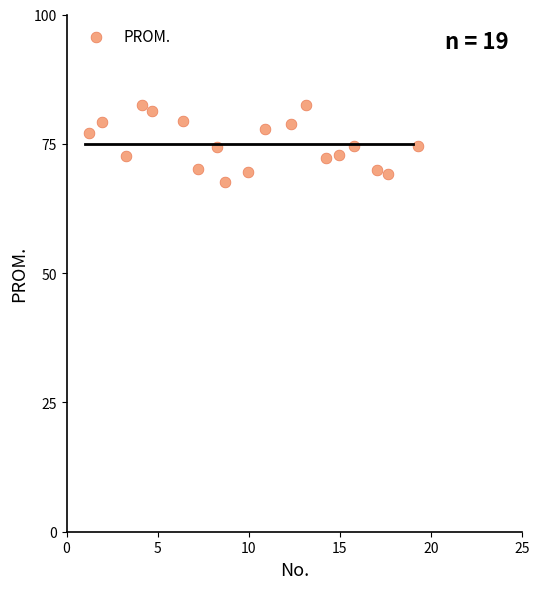

What is the range of X values (max minus min)?

18.0